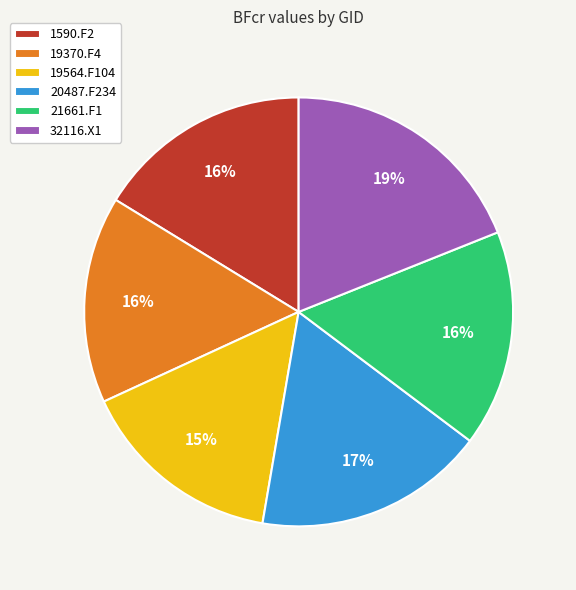

Which slice is the largest?

32116.X1